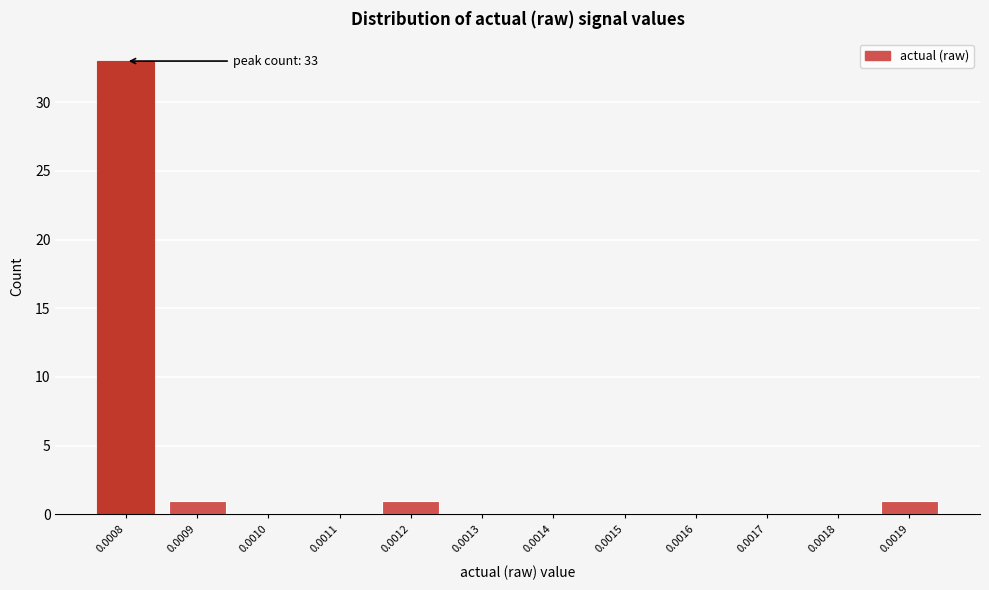

Reading right to left, list all the values displayed in this chart.

0.0019=1	0.0018=0	0.0017=0	0.0016=0	0.0015=0	0.0014=0	0.0013=0	0.0012=1	0.0011=0	0.0010=0	0.0009=1	0.0008=33